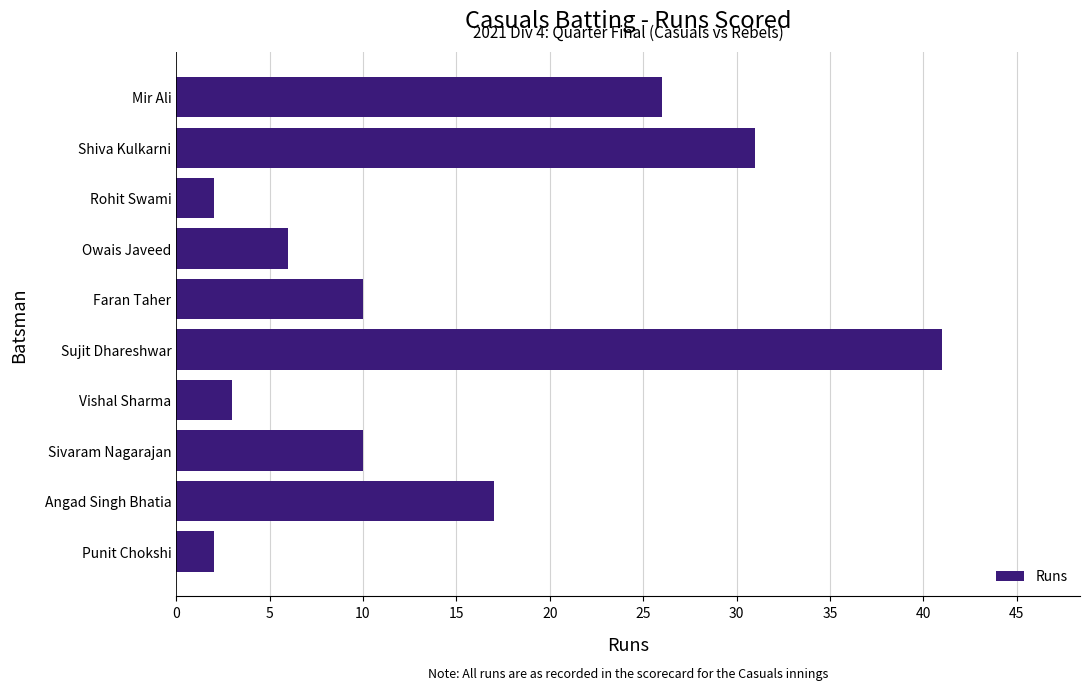

What is the minimum value shown in the chart?

2